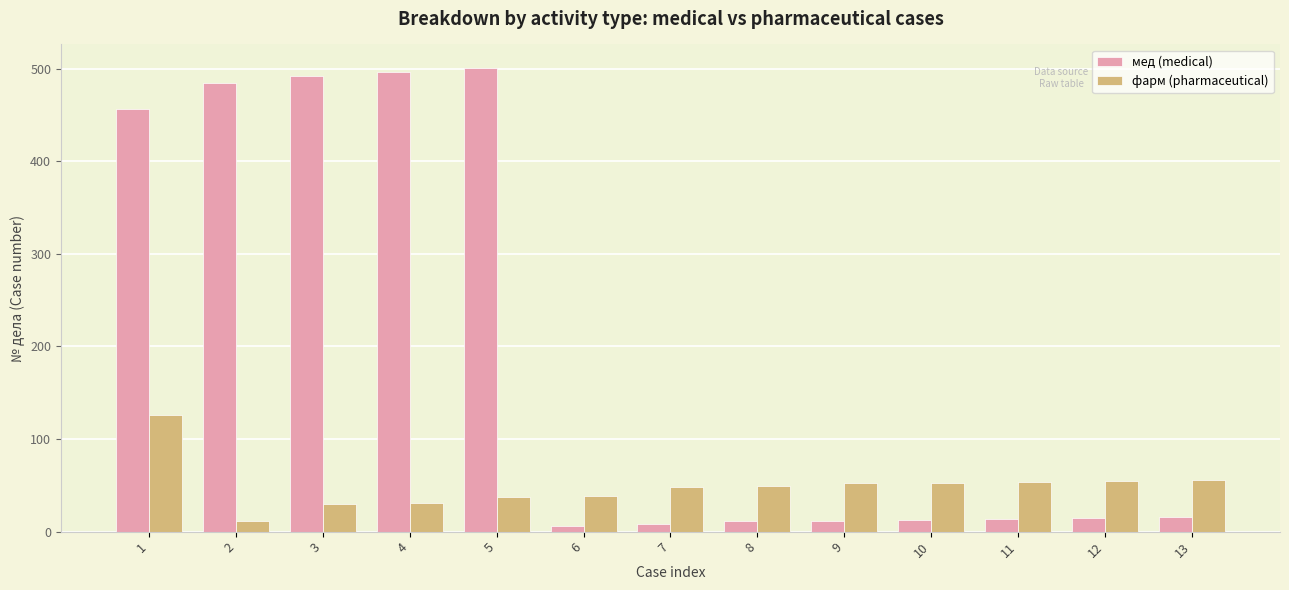

Where is мед (medical) nearest to the value 253?

1